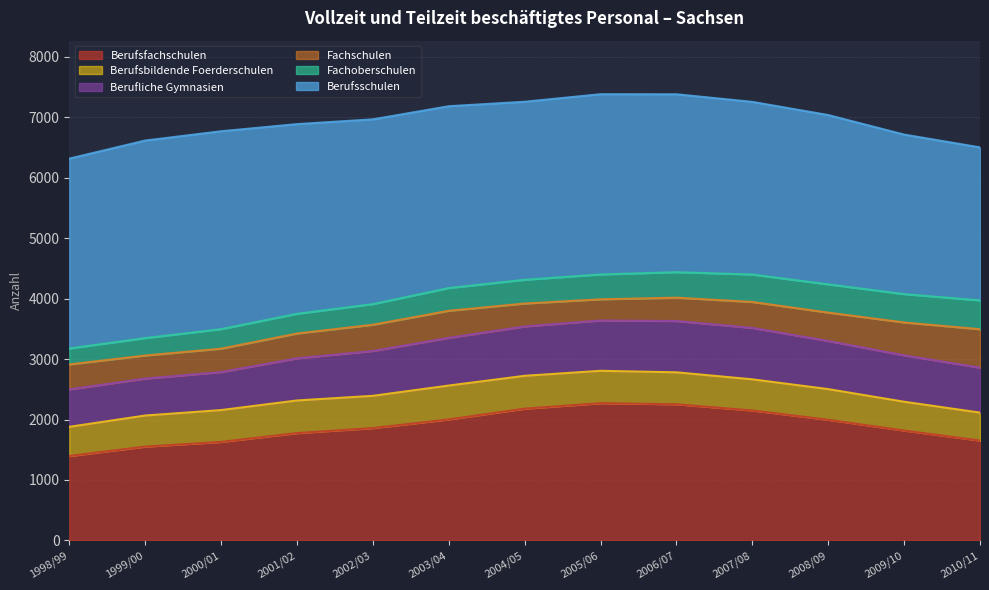

Reading left to right, transcribe all the data shown in this chart.

Berufsschulen: 1998/99=3142	1999/00=3269	2000/01=3275	2001/02=3139	2002/03=3058	2003/04=3009	2004/05=2946	2005/06=2983	2006/07=2944	2007/08=2857	2008/09=2802	2009/10=2640	2010/11=2532
Berufsfachschulen: 1998/99=1396	1999/00=1551	2000/01=1629	2001/02=1775	2002/03=1858	2003/04=2001	2004/05=2179	2005/06=2270	2006/07=2252	2007/08=2149	2008/09=1995	2009/10=1817	2010/11=1651
Fachoberschulen: 1998/99=264	1999/00=288	2000/01=323	2001/02=326	2002/03=341	2003/04=376	2004/05=393	2005/06=411	2006/07=422	2007/08=454	2008/09=467	2009/10=469	2010/11=477
Berufliche Gymnasien: 1998/99=619	1999/00=611	2000/01=629	2001/02=697	2002/03=742	2003/04=789	2004/05=817	2005/06=833	2006/07=849	2007/08=851	2008/09=796	2009/10=768	2010/11=744
Fachschulen: 1998/99=413	1999/00=382	2000/01=387	2001/02=411	2002/03=434	2003/04=448	2004/05=379	2005/06=350	2006/07=386	2007/08=429	2008/09=470	2009/10=544	2010/11=636
Berufsbildende Foerderschulen: 1998/99=483	1999/00=515	2000/01=527	2001/02=540	2002/03=534	2003/04=561	2004/05=544	2005/06=536	2006/07=529	2007/08=516	2008/09=508	2009/10=477	2010/11=463